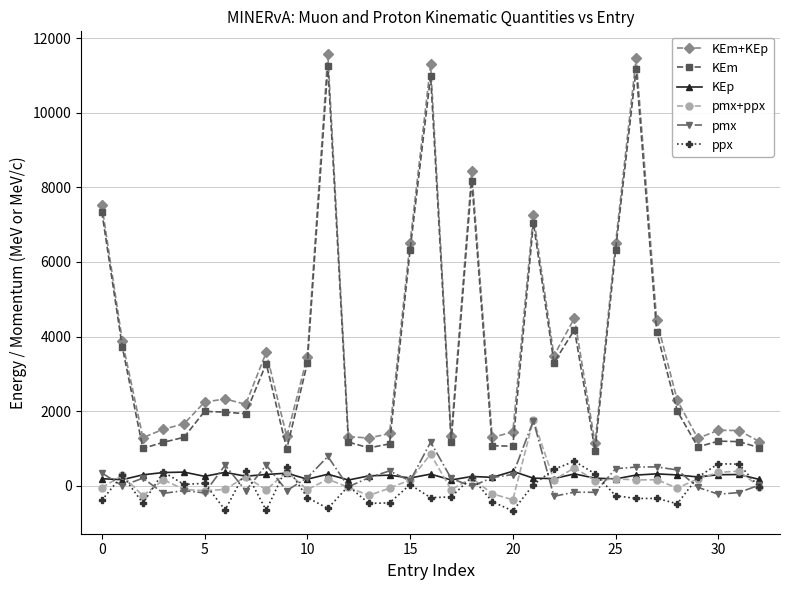

True or false: pmx+ppx and KEm+KEp intersect in this chart.

False